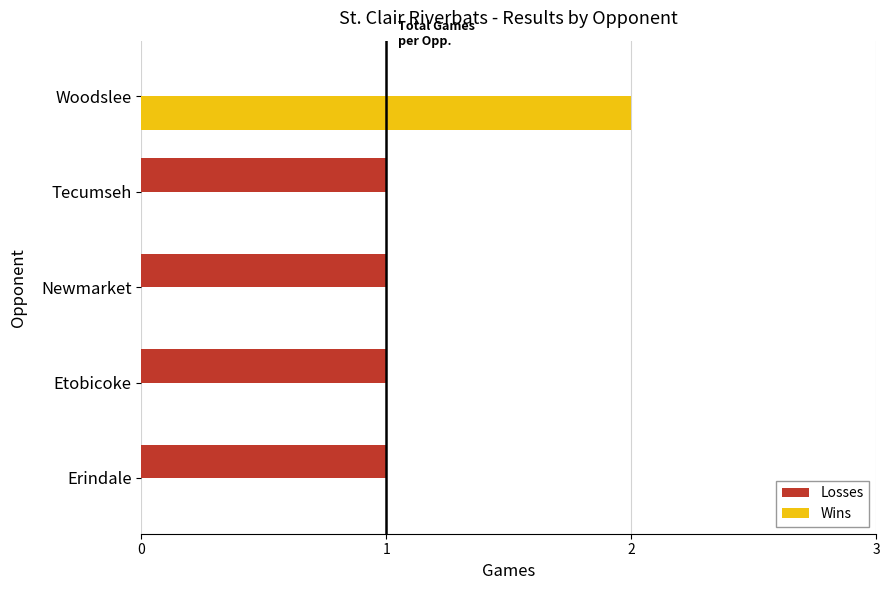

True or false: Losses has a value of 1 at Tecumseh.

True